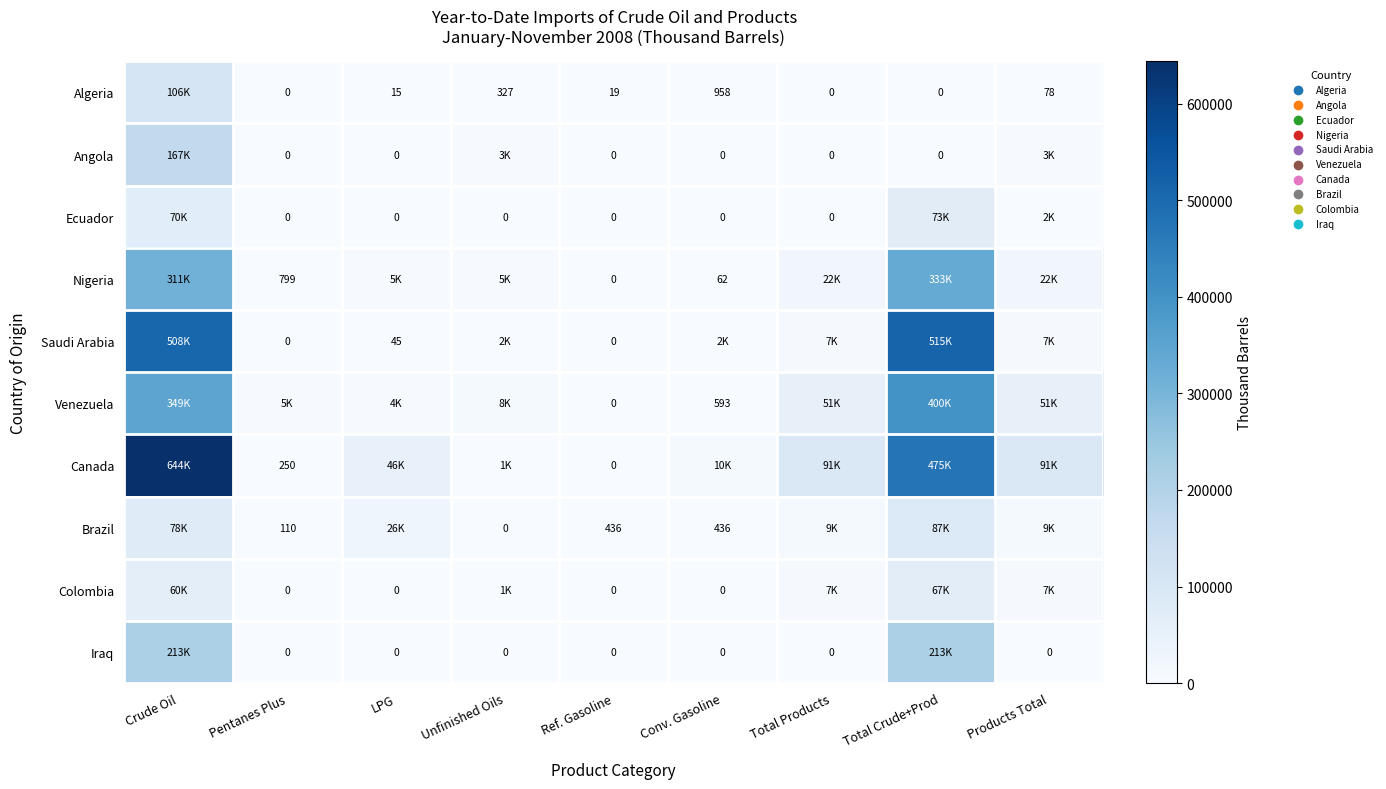

Is it true that Algeria equals 21 at LPG?

False